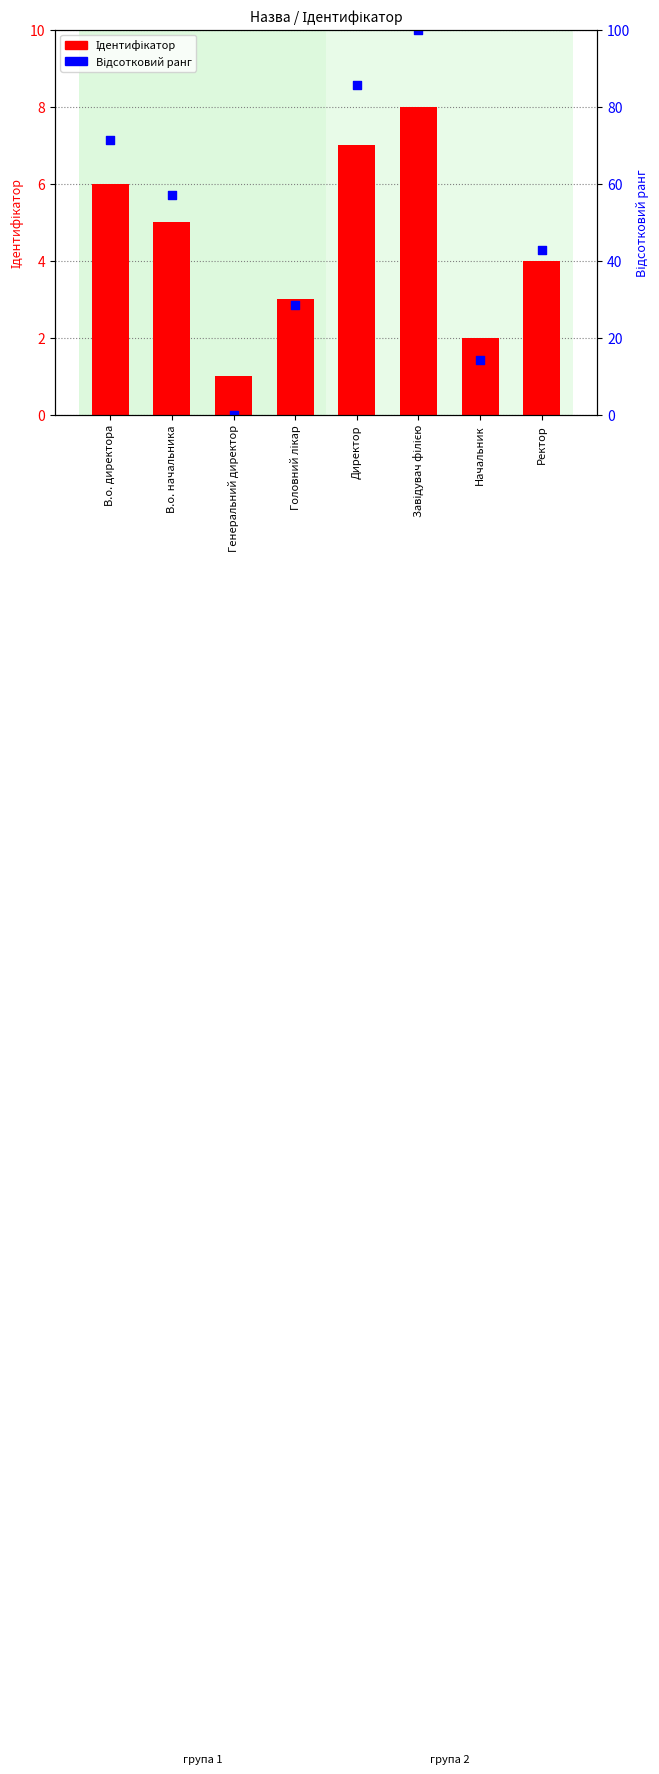

Is the value of Ідентифікатор at Головний лікар greater than the value of Відсотковий ранг at Директор?

No